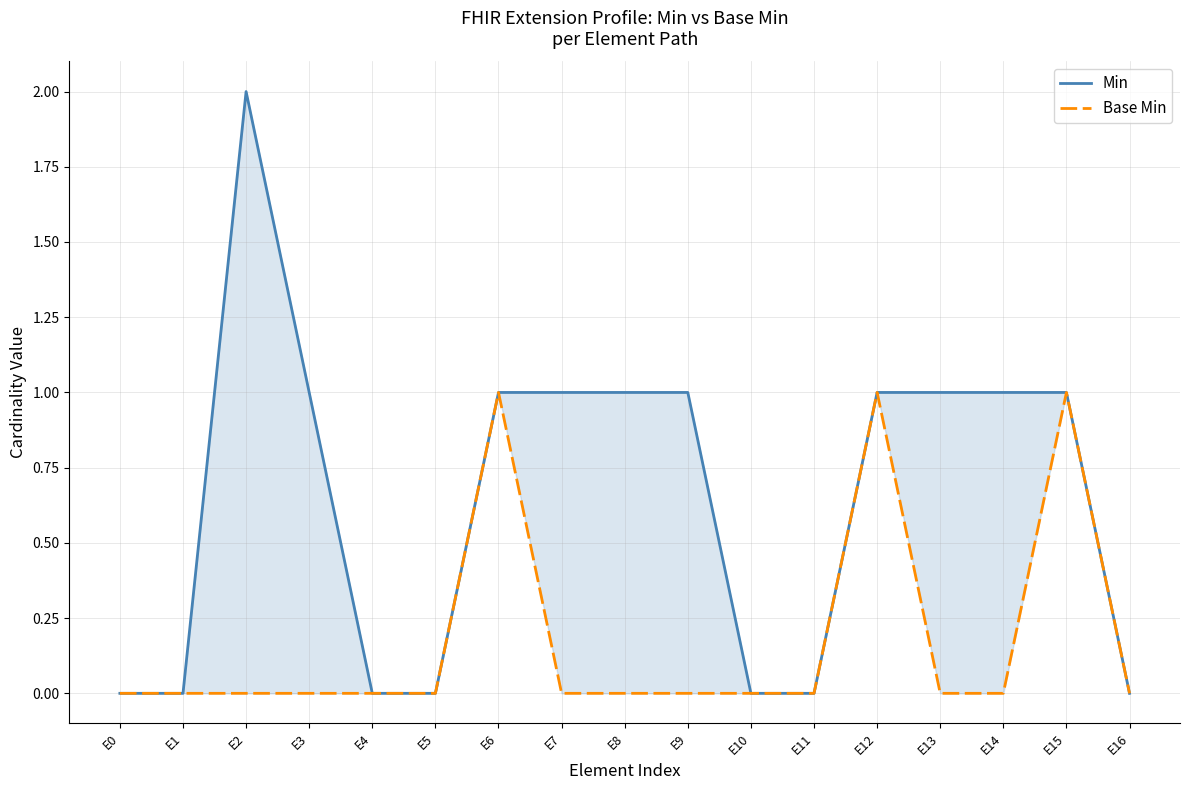

What is the value of the Base Min point at the 7th from the left?

1